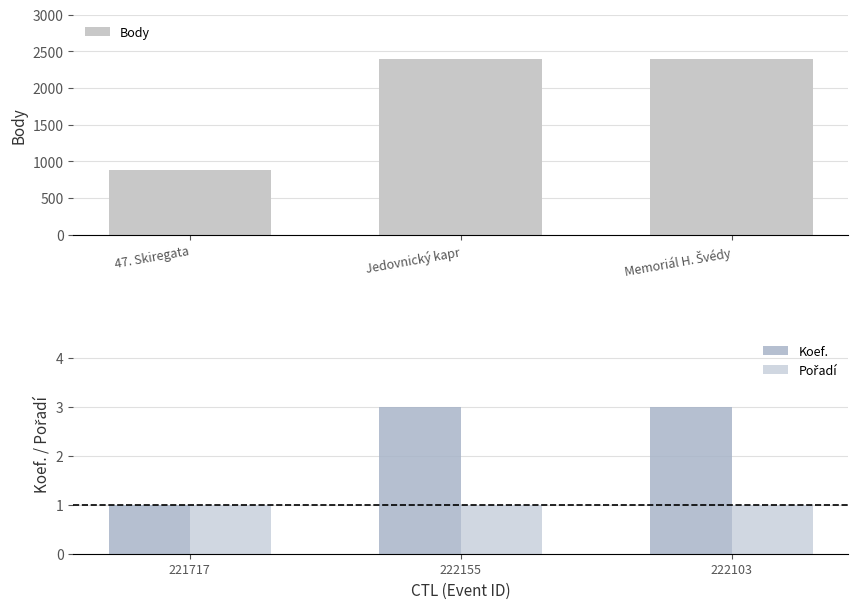

Are the bars grouped side by side (vs. stacked)?

Yes